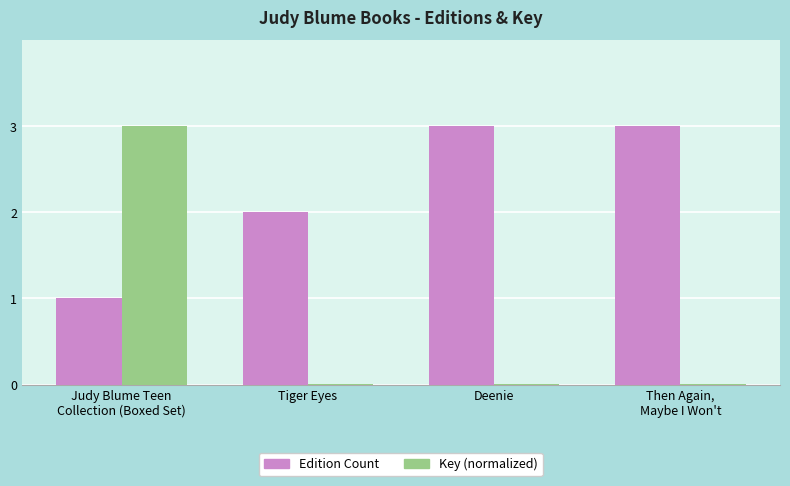

Is it true that Key (normalized) equals 0.0 at Then Again,
Maybe I Won't?

True